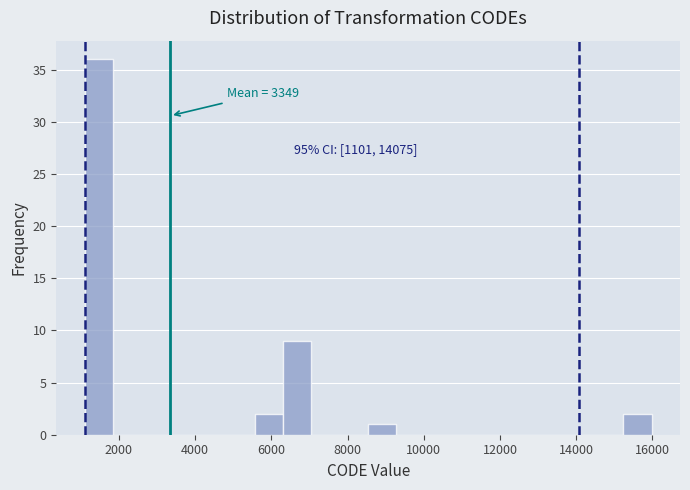

Around what value on the x-axis is the tallest bar? Give the approximate position of its centre, as read against the axis.

1400